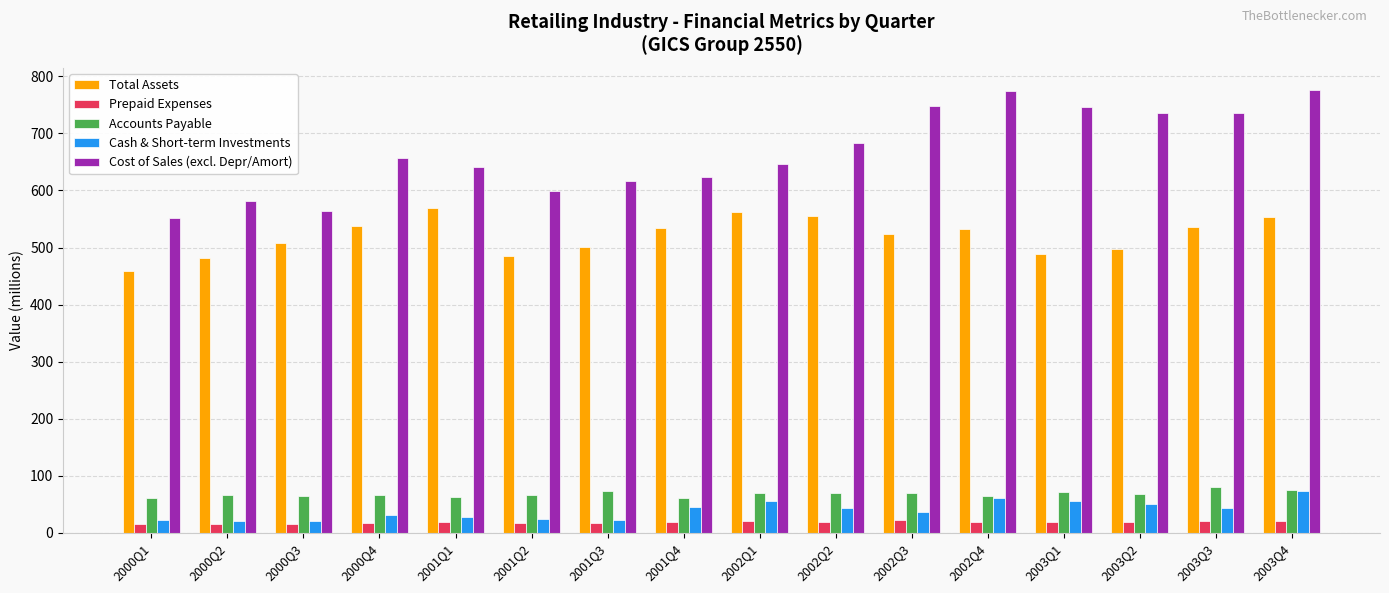

What position from the right is 2003Q2?

3